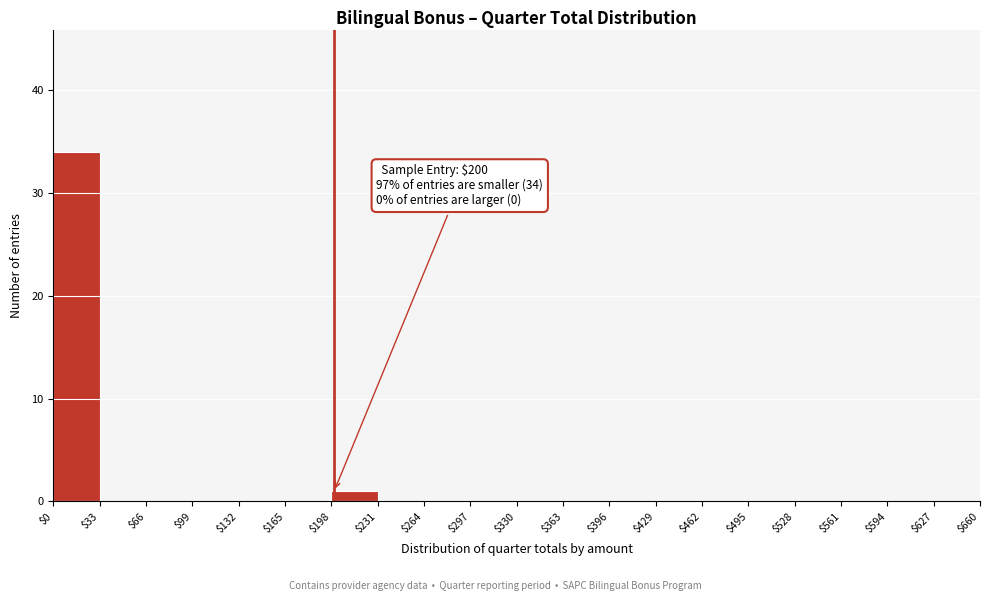

Which range on the x-axis has the tallest bar?

$0 to $33